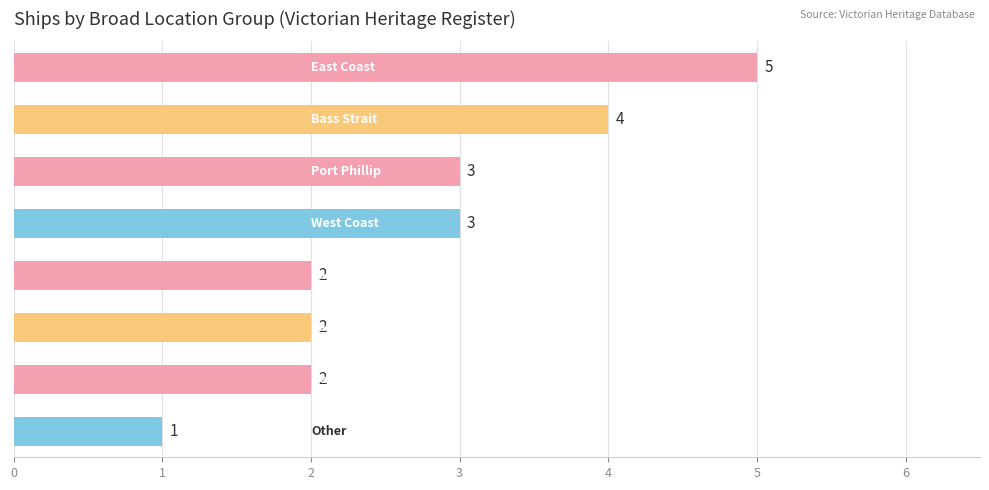

What is the value of the 2nd bar from the top?

4